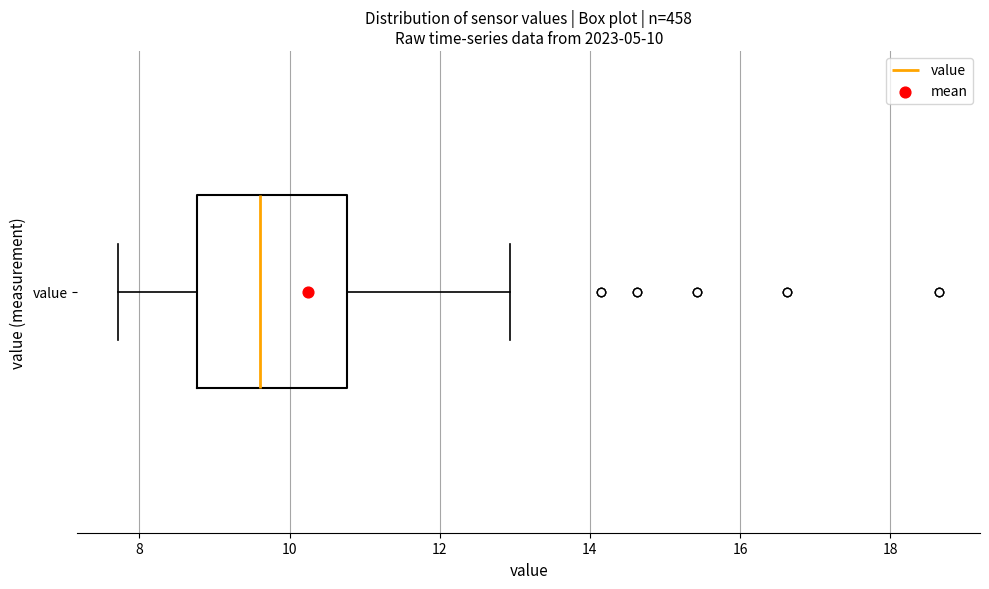

Read this box plot against the x-axis: the position of the median line, the range covered by the box, and the ends of both whiskers. The values are not printed on the chart, so give them approximately, as read against the axis.

median 9.6, box 8.8 to 10.8, whiskers 7.8 to 13.0